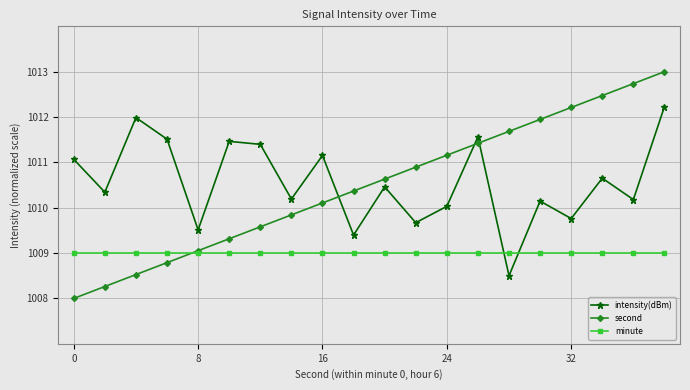

How many intersections are there between second and intensity(dBm)?

3